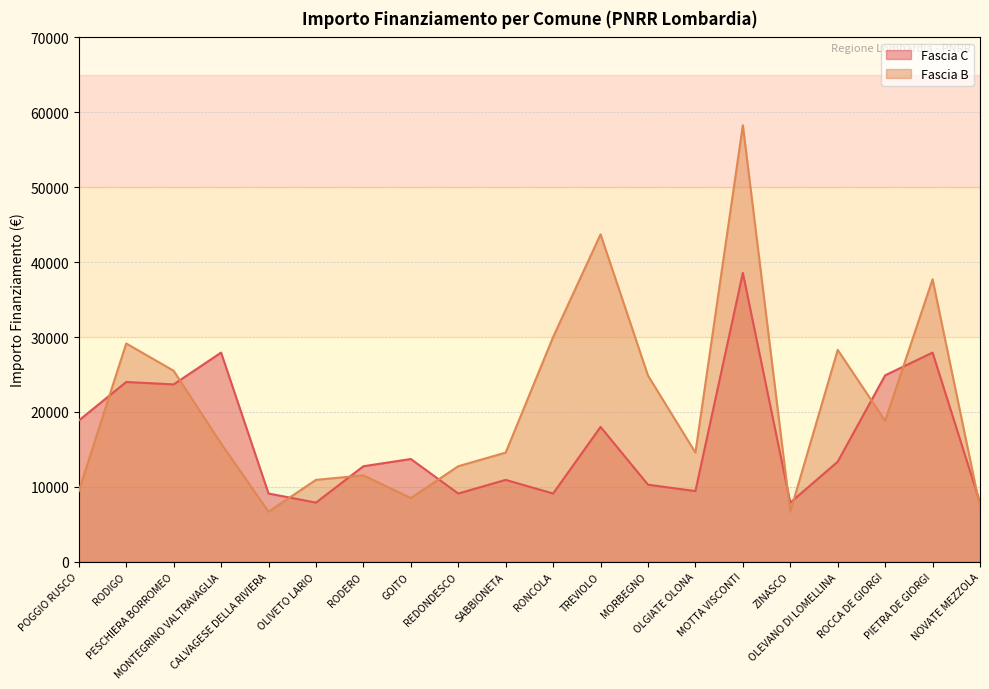

What value does the Fascia C series have at OLIVETO LARIO, to the nearest 50?

7900